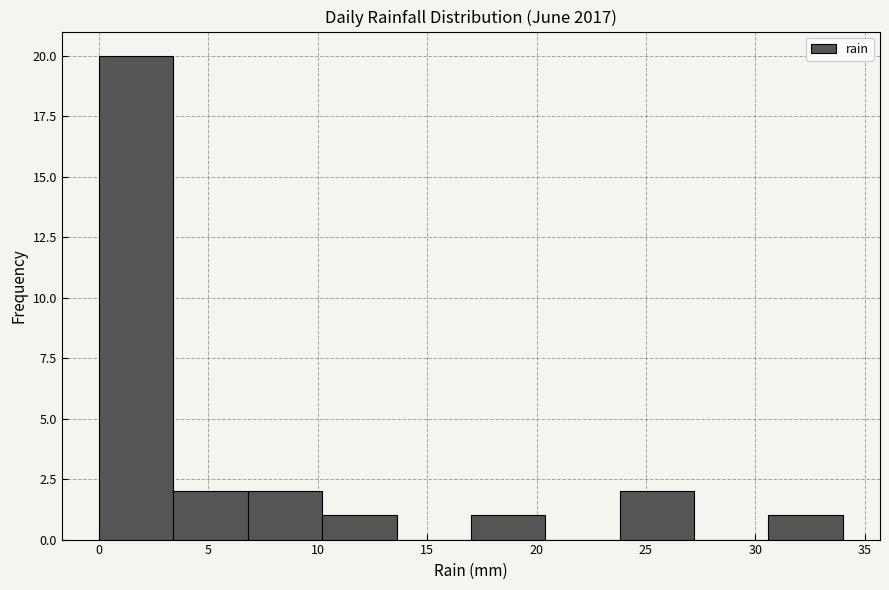

What is the height of the bar covering 3.4 to 6.8 on the x-axis? Neither the bar edges nor the heights are printed on the chart, so give them approximately, as read against the axes.

2